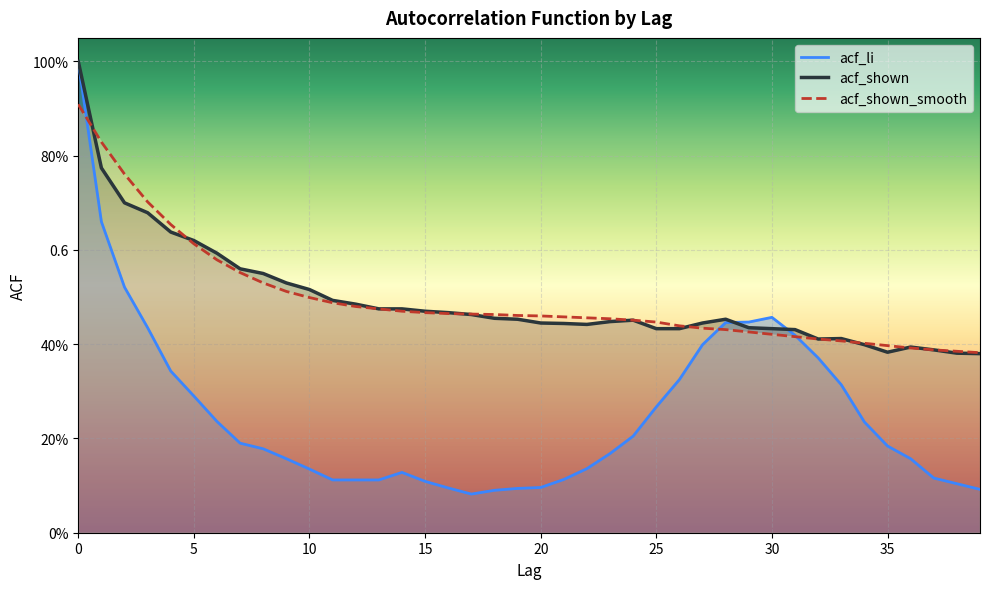

Between 17 and 20, which series saw the biggest shift?

acf_shown